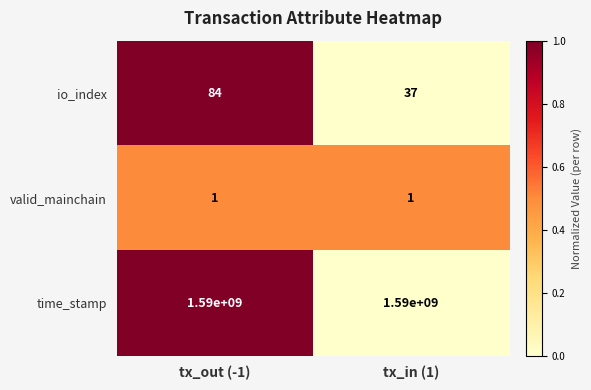

At which category is the sum across all series the highest?

tx_out (-1)